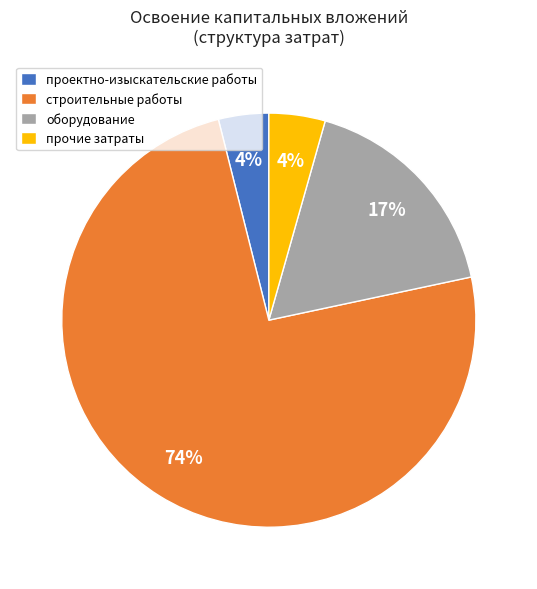

Do проектно-изыскательские работы and прочие затраты together represent more than half of the pie?

No